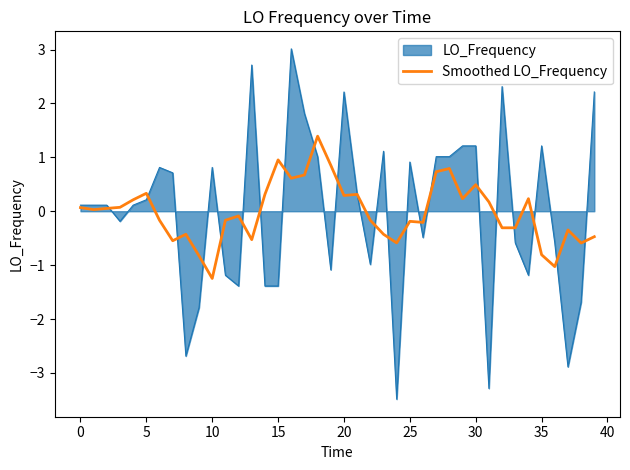

List the series in order of their peak value, highest first.

LO_Frequency, Smoothed LO_Frequency